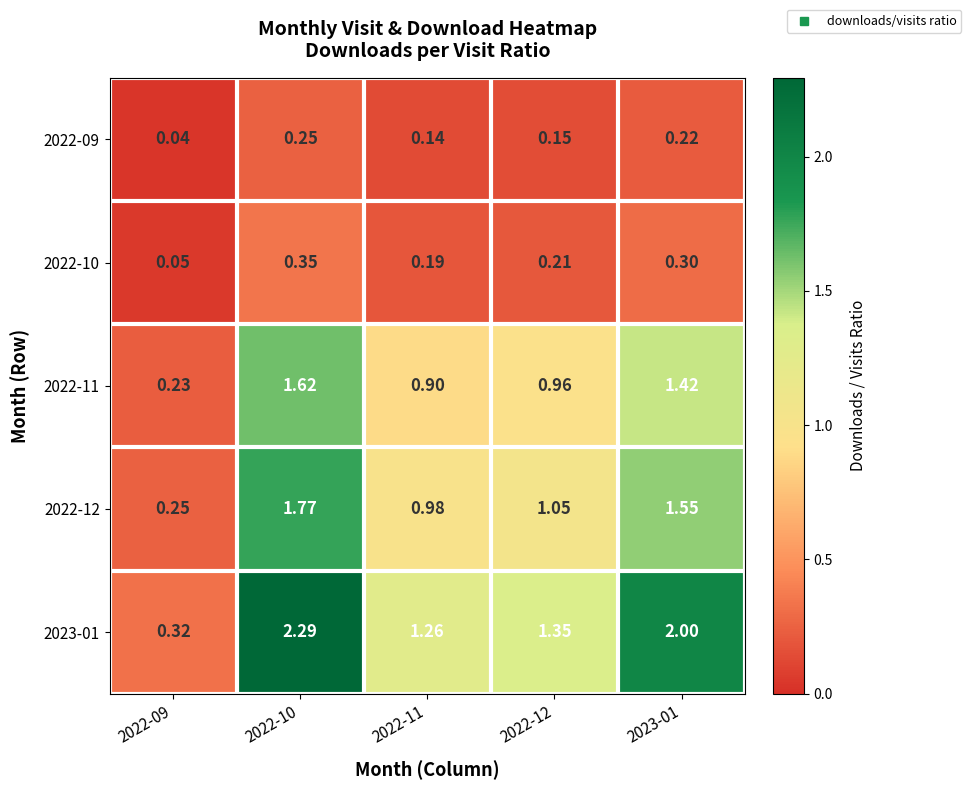

Is the value of 2022-12 at 2022-09 greater than the value of 2022-09 at 2022-12?

Yes